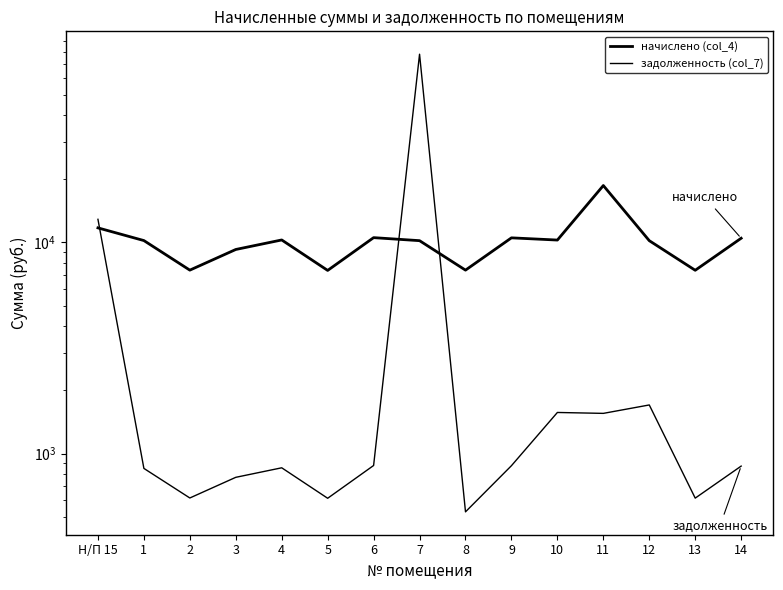

How many distinct data groups are displayed?

2